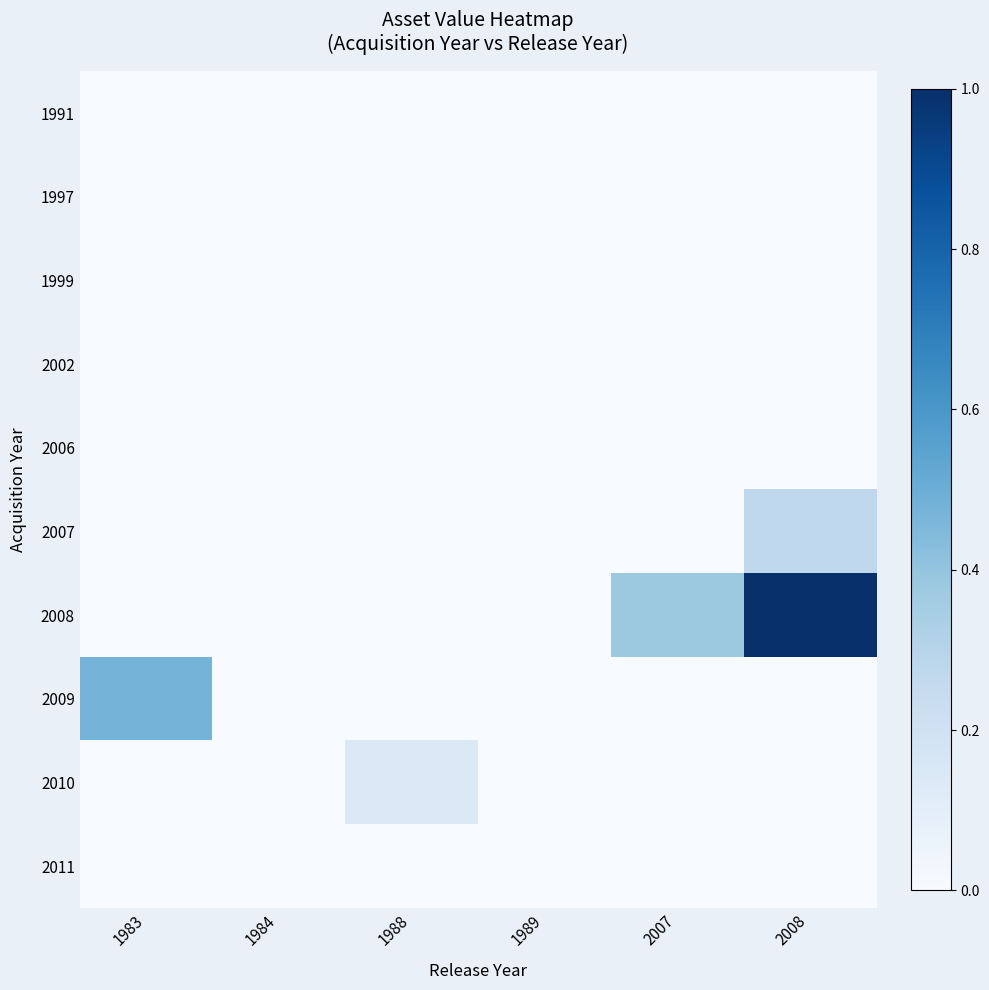

Reading left to right, extract all data points from this chart.

1991: 1983=0.0	1984=0.0	1988=0.0	1989=0.0	2007=0.0	2008=0.0
1997: 1983=0.0	1984=0.0	1988=0.0	1989=0.0	2007=0.0	2008=0.0
1999: 1983=0.0	1984=0.0	1988=0.0	1989=0.0	2007=0.0	2008=0.0
2002: 1983=0.0	1984=0.0	1988=0.0	1989=0.0	2007=0.0	2008=0.0
2006: 1983=0.0	1984=0.0	1988=0.0	1989=0.0	2007=0.0	2008=0.0
2007: 1983=0.0	1984=0.0	1988=0.0	1989=0.0	2007=0.0	2008=0.3
2008: 1983=0.0	1984=0.0	1988=0.0	1989=0.0	2007=0.4	2008=1.0
2009: 1983=0.5	1984=0.0	1988=0.0	1989=0.0	2007=0.0	2008=0.0
2010: 1983=0.0	1984=0.0	1988=0.1	1989=0.0	2007=0.0	2008=0.0
2011: 1983=0.0	1984=0.0	1988=0.0	1989=0.0	2007=0.0	2008=0.0